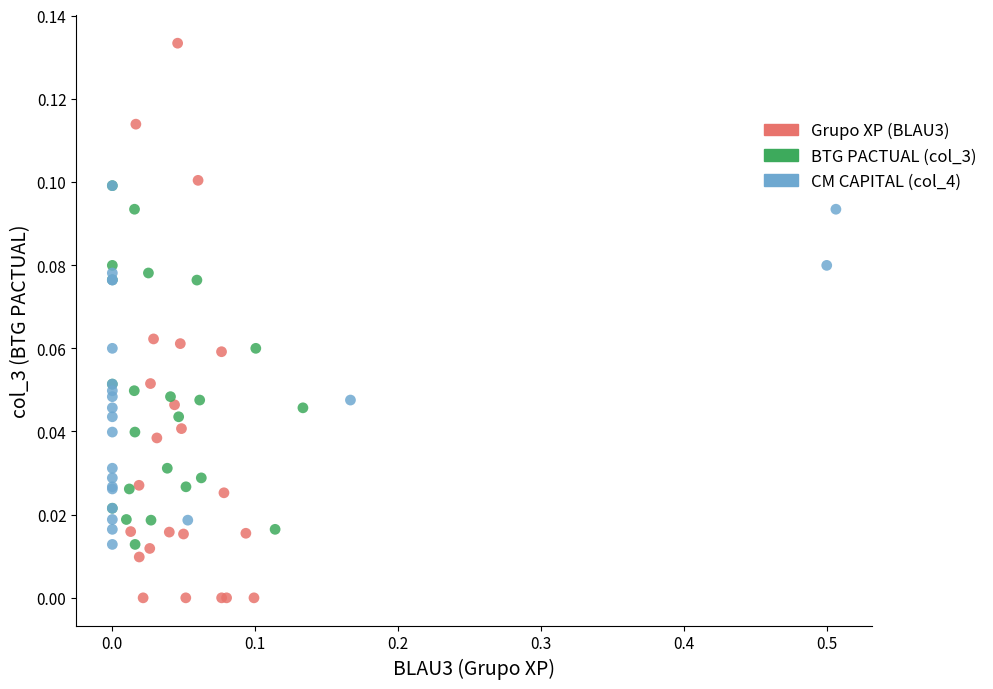

Which series has the largest Y range (max minus min)?

Grupo XP (BLAU3)